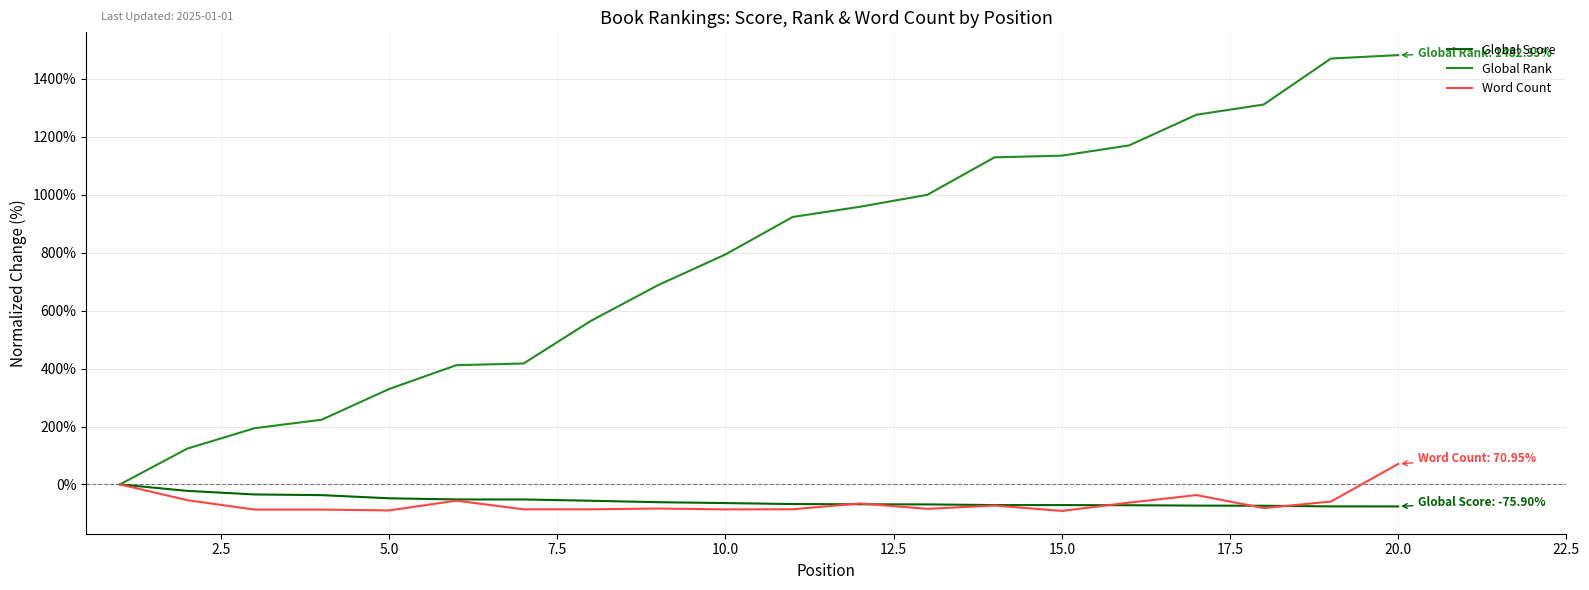

Rank the series by their maximum value, from lowest to highest.

Global Score, Word Count, Global Rank